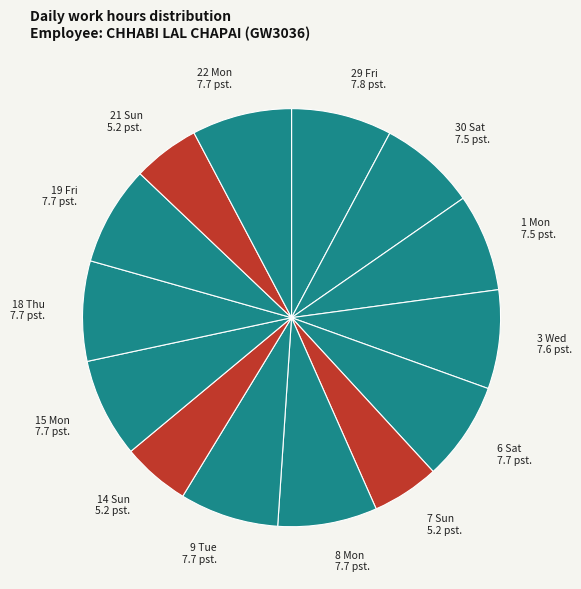

The 15 Mon slice represents 8% of the pie. True or false?

True